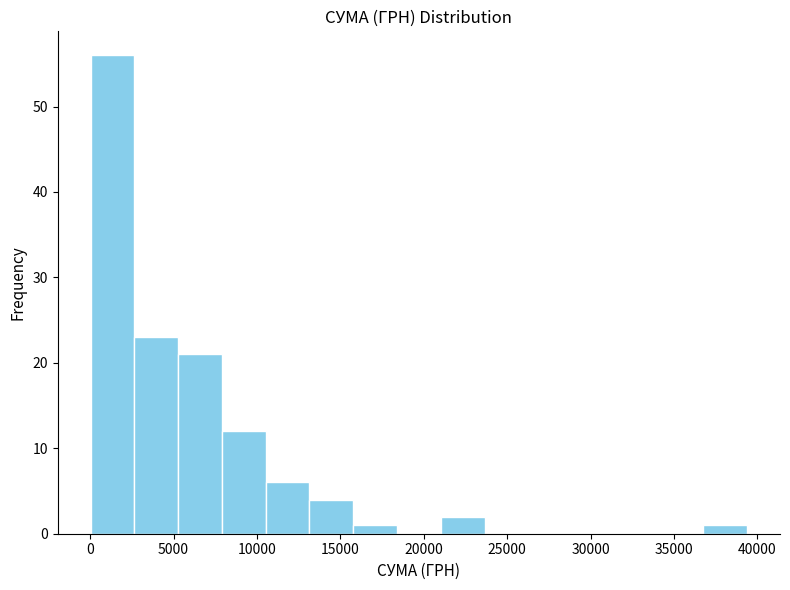

Which range on the x-axis has the tallest bar?

0 to 2500